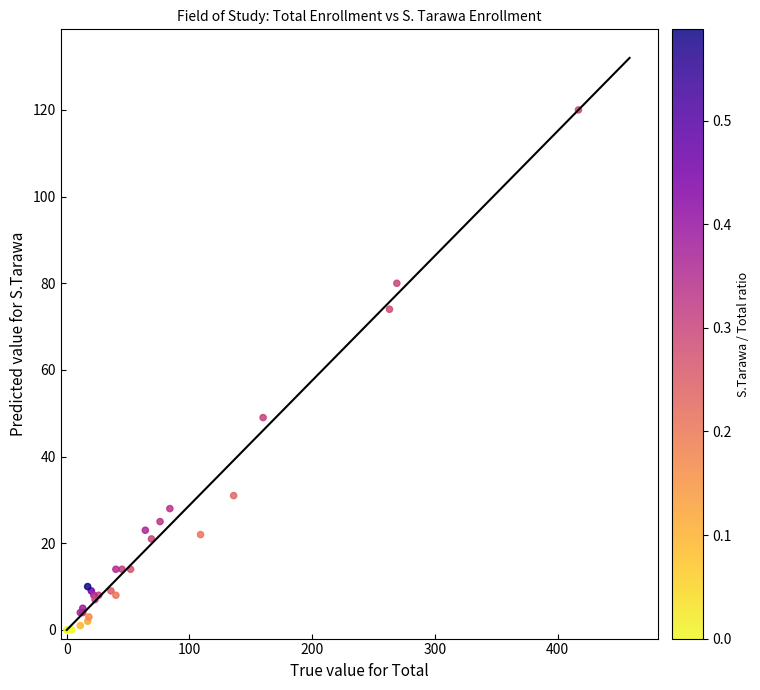

What Y value in the scatter plot is closest to 60?

49